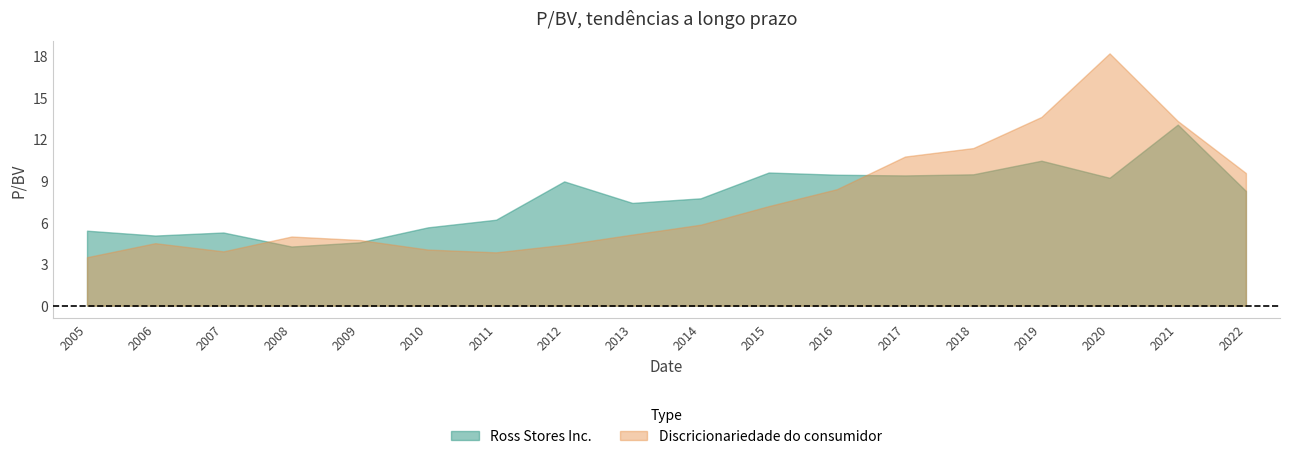

The Ross Stores Inc. series shows 4.4 at 2019. True or false?

False